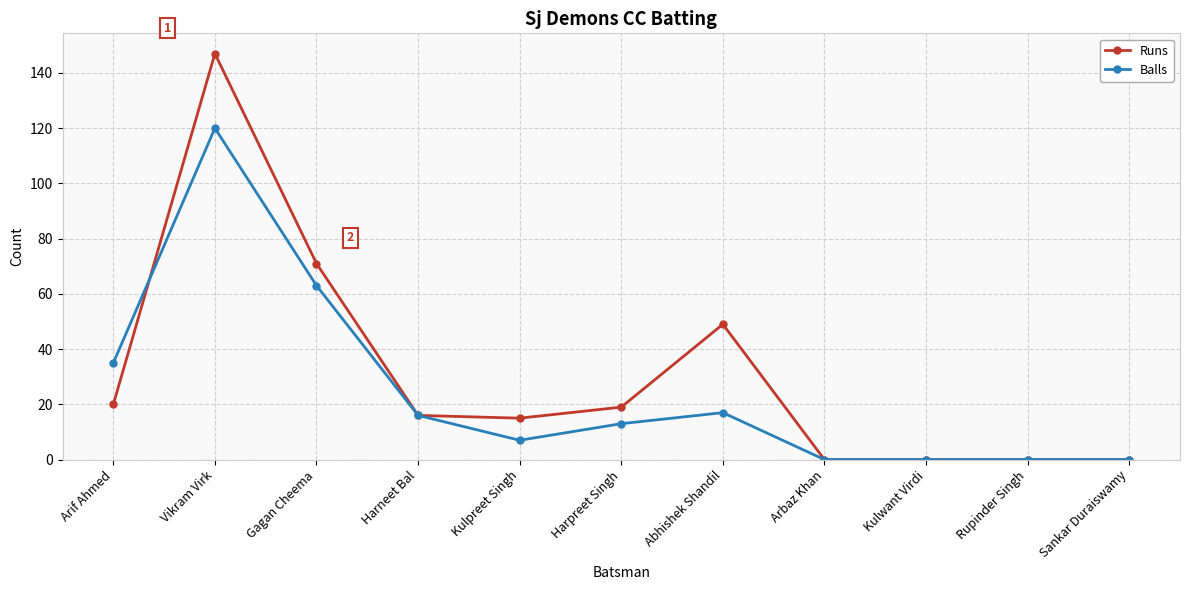

At which category is the sum across all series the highest?

Vikram Virk